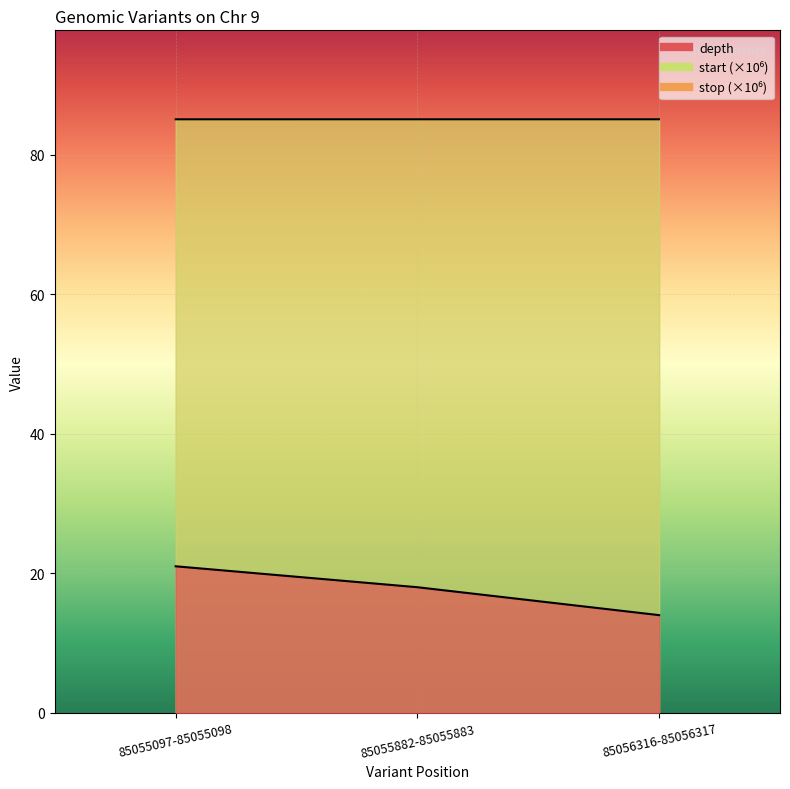

What position from the right is 85055097-85055098?

3